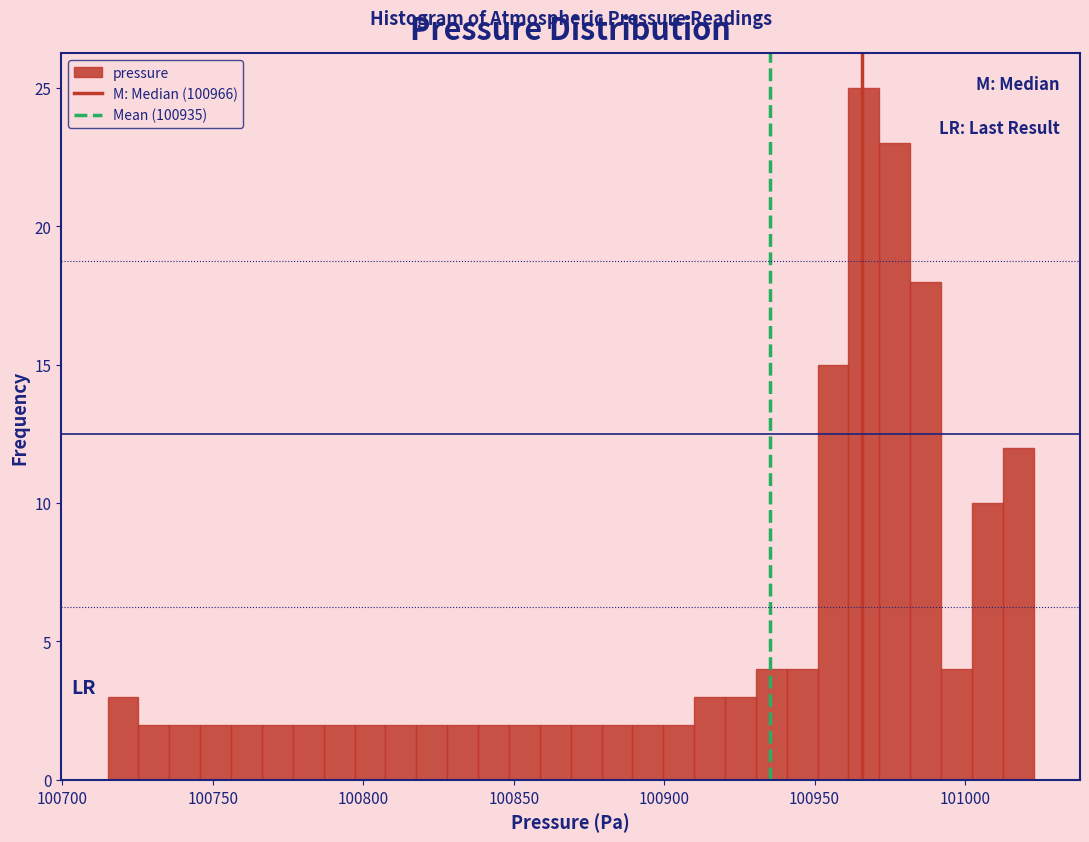

Read against the x-axis, roughly where is the centre of the tallest bar?

100965